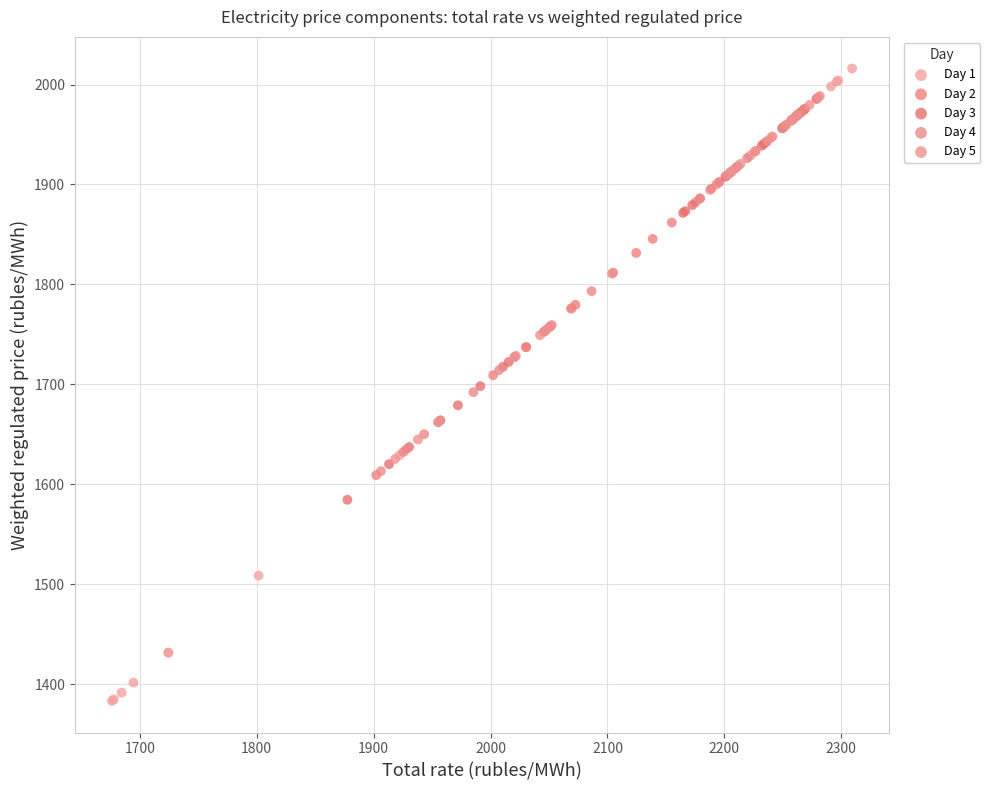

Which series reaches the minimum Y coordinate?

Day 1